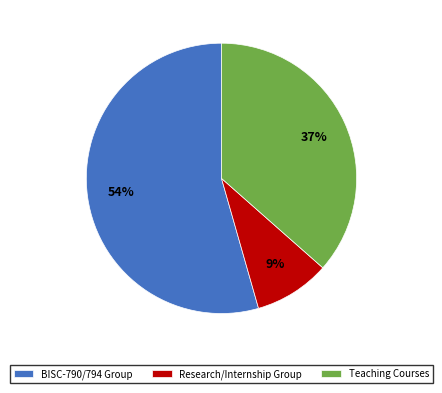

Does any single category account for the majority?

Yes